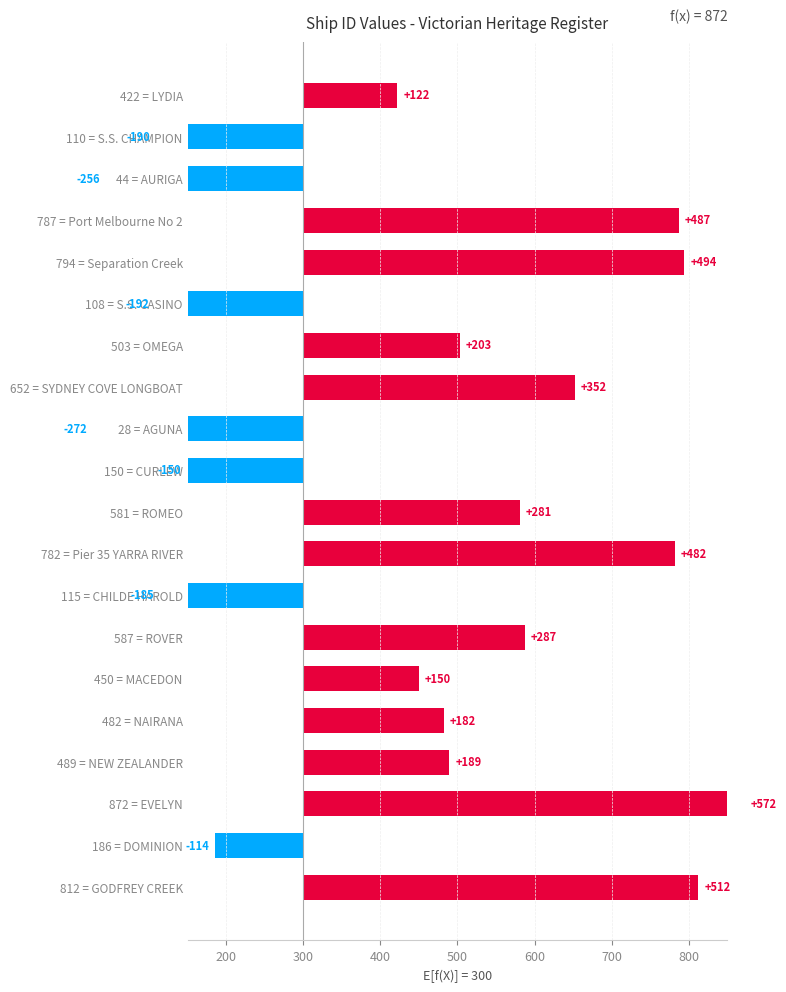

What is the smallest value displayed?

-272